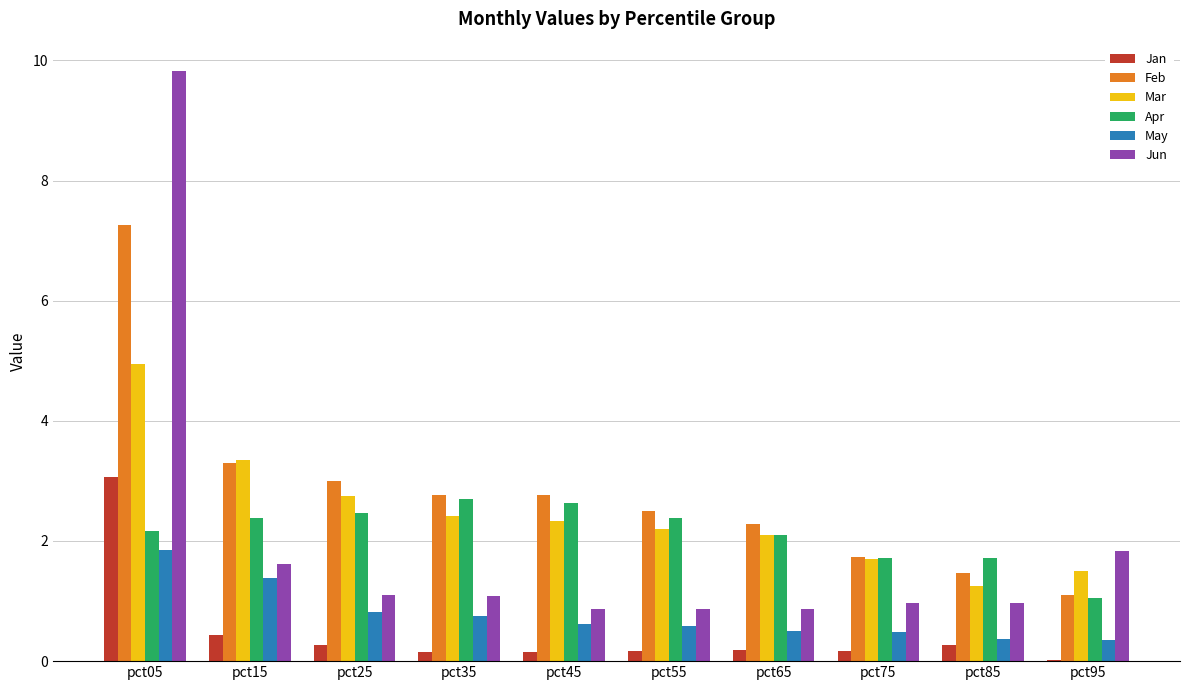

What is the sum of all May values?

7.7